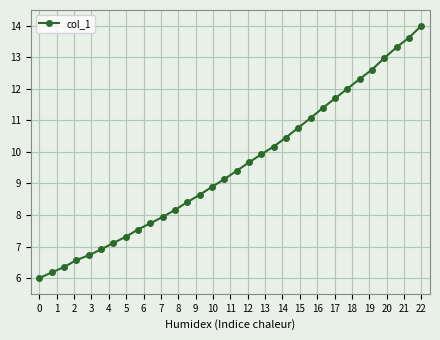

Reading right to left, transcribe all the data shown in this chart.

14.0	13.6	13.3	13.0	12.6	12.3	12.0	11.7	11.4	11.1	10.8	10.5	10.2	9.9	9.7	9.4	9.1	8.9	8.6	8.4	8.2	7.9	7.7	7.5	7.3	7.1	6.9	6.7	6.6	6.3	6.2	6.0